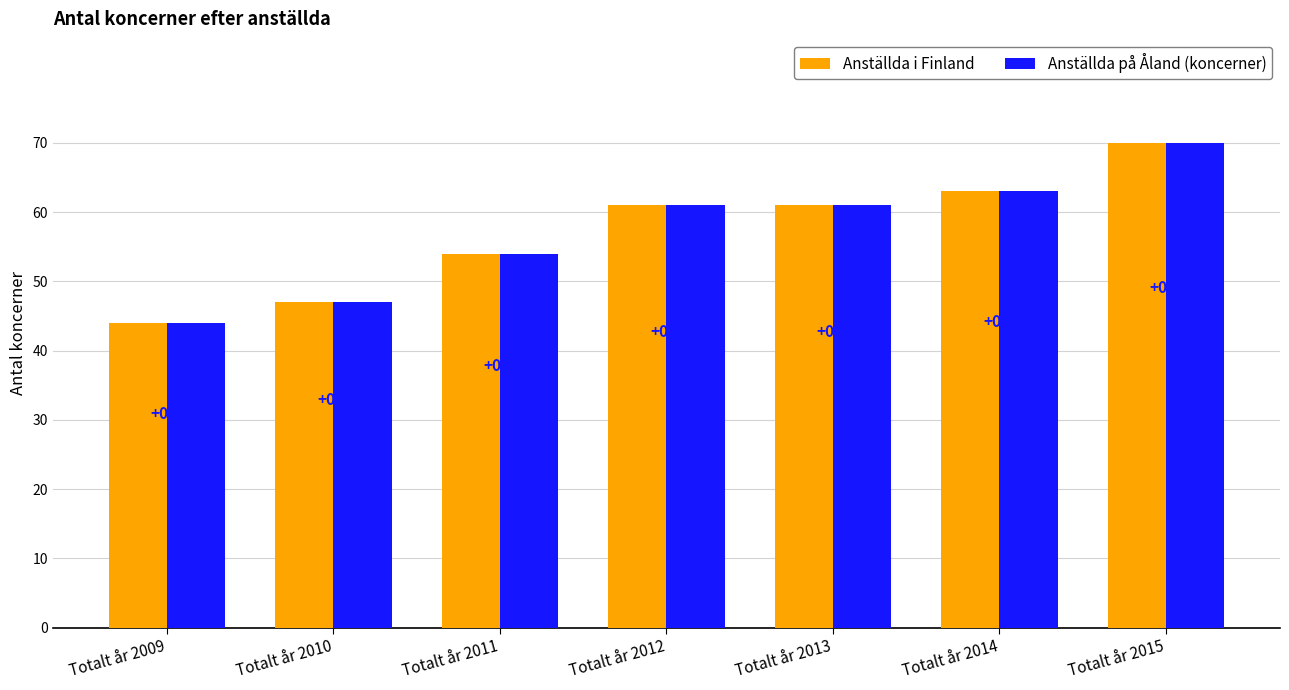

How many groups of bars are there?

7